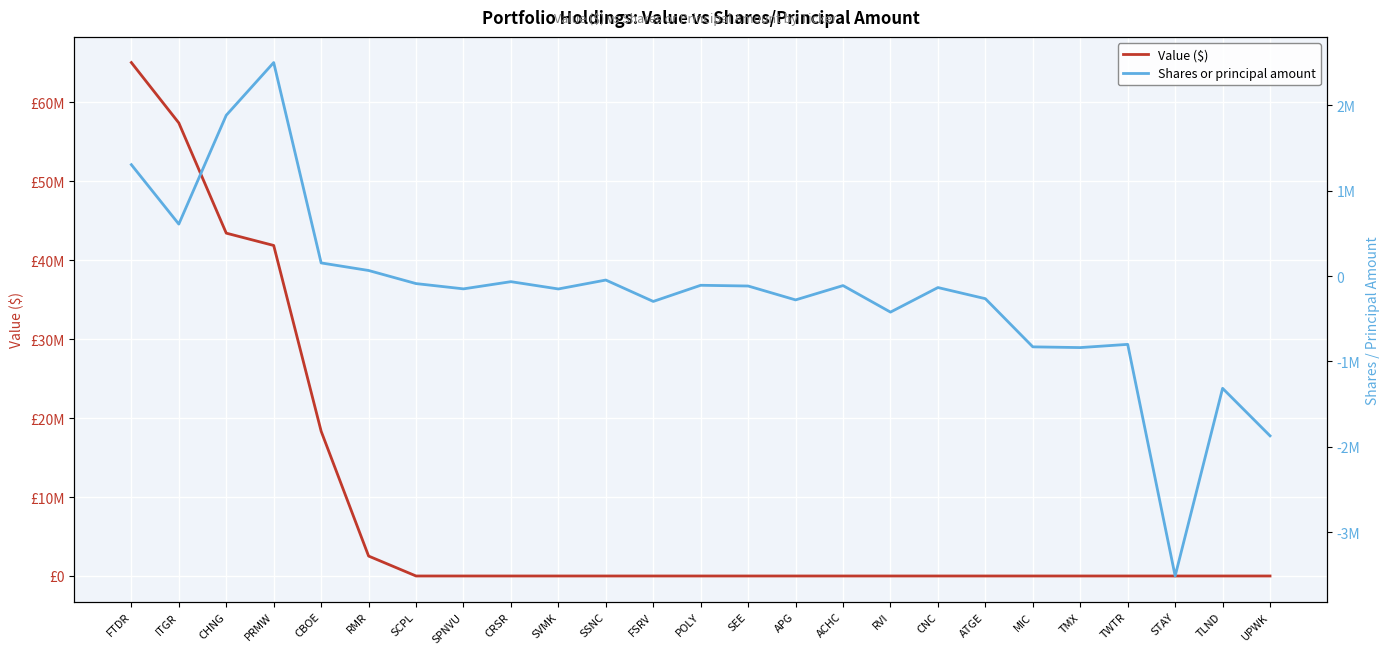

What value does the Shares or principal amount series have at FTDR?

1305120